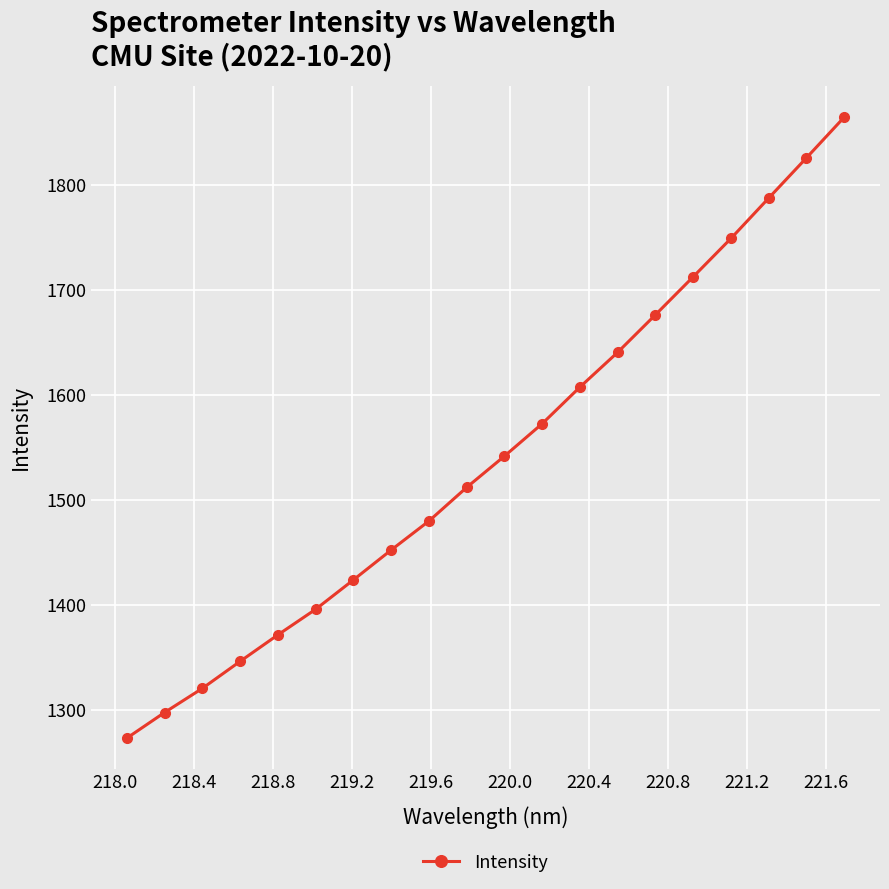

What is the maximum value shown in the chart?

1864.6